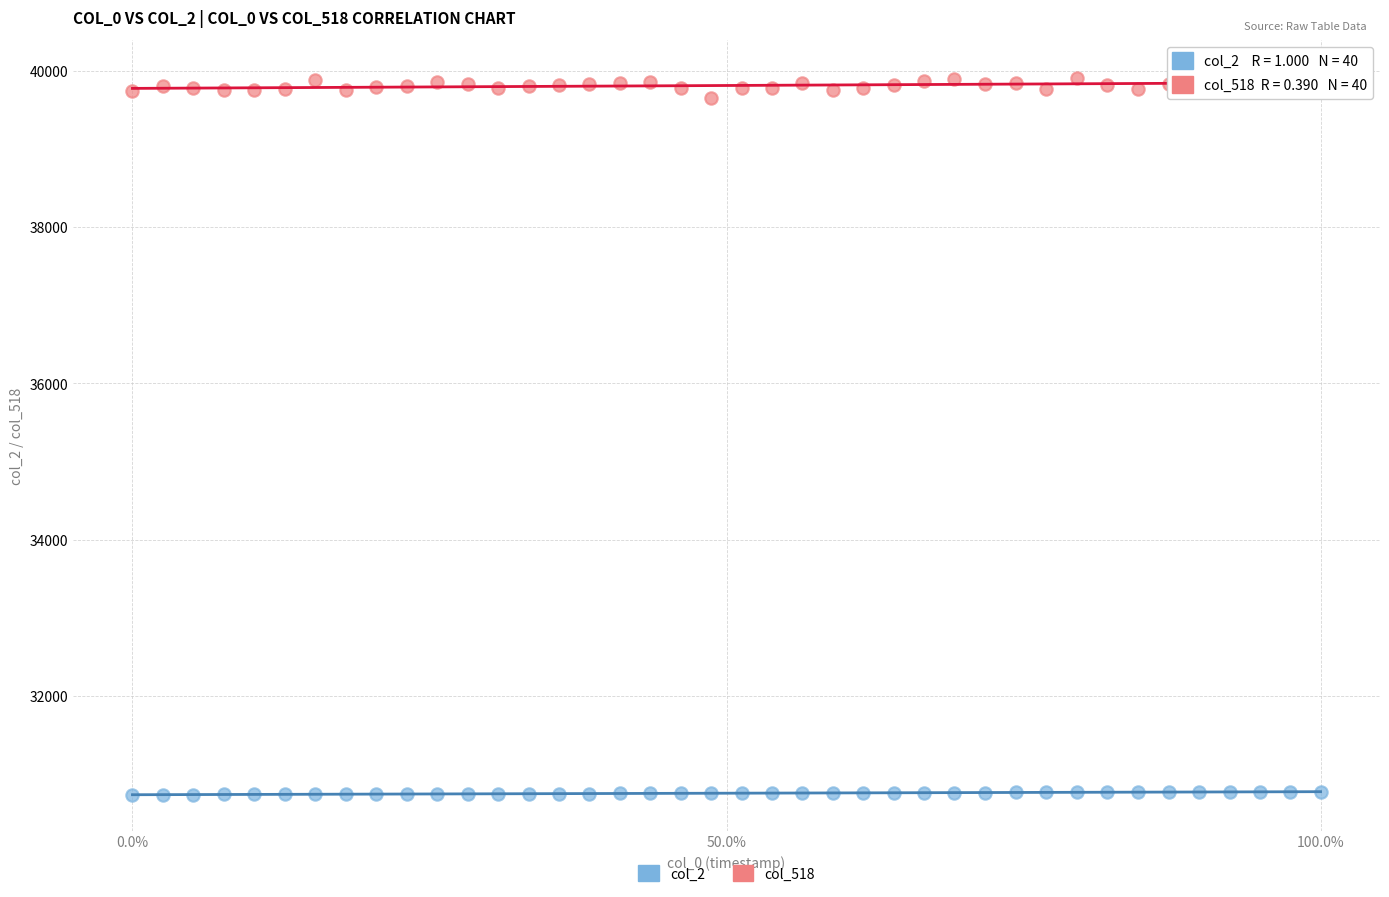

Which series reaches the minimum Y coordinate?

col_2